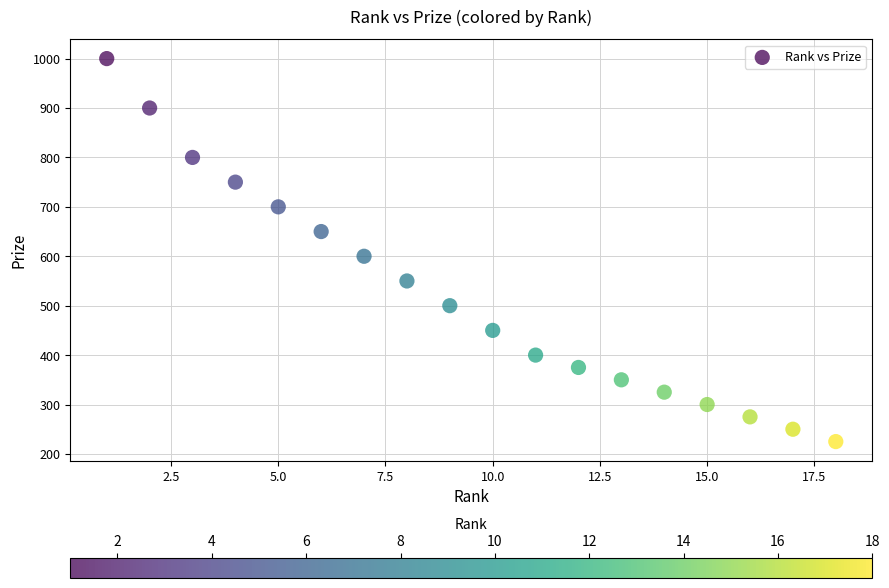

What is the range of X values (max minus min)?

17